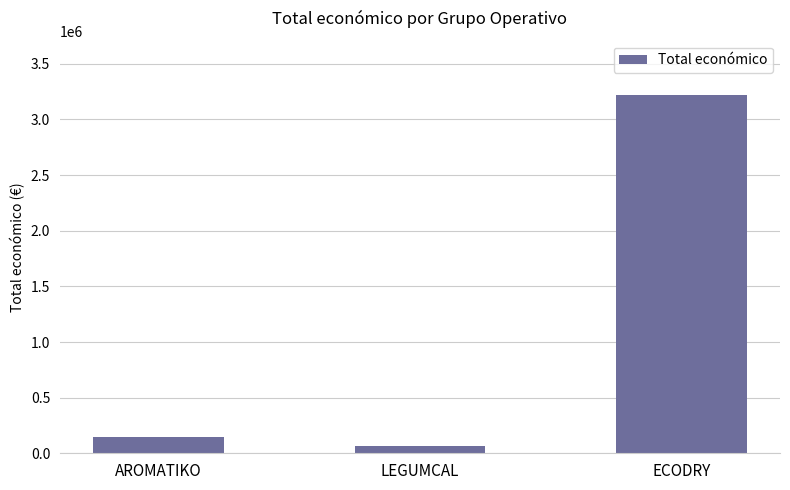

How many bars are there in total?

3